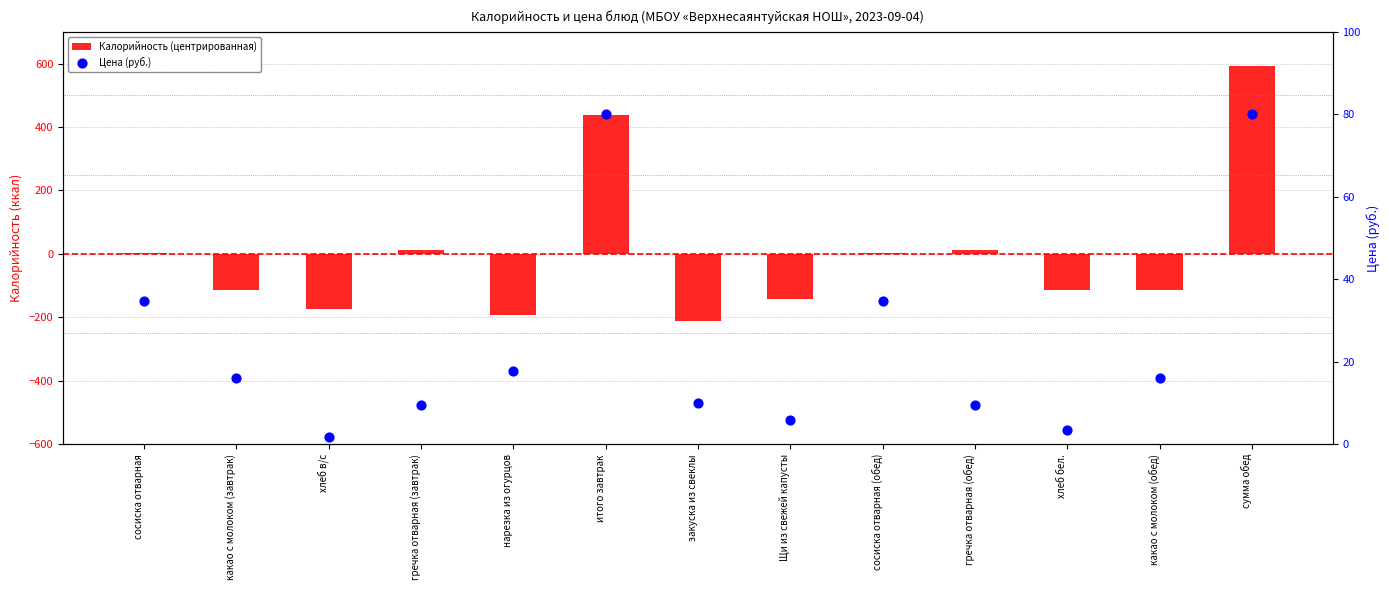

At which category is the sum across all series the highest?

сумма обед